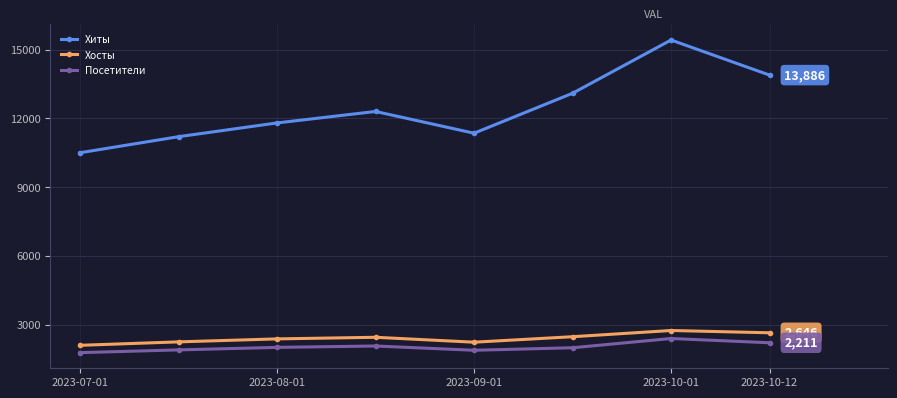

List the series in order of their peak value, highest first.

Хиты, Хосты, Посетители